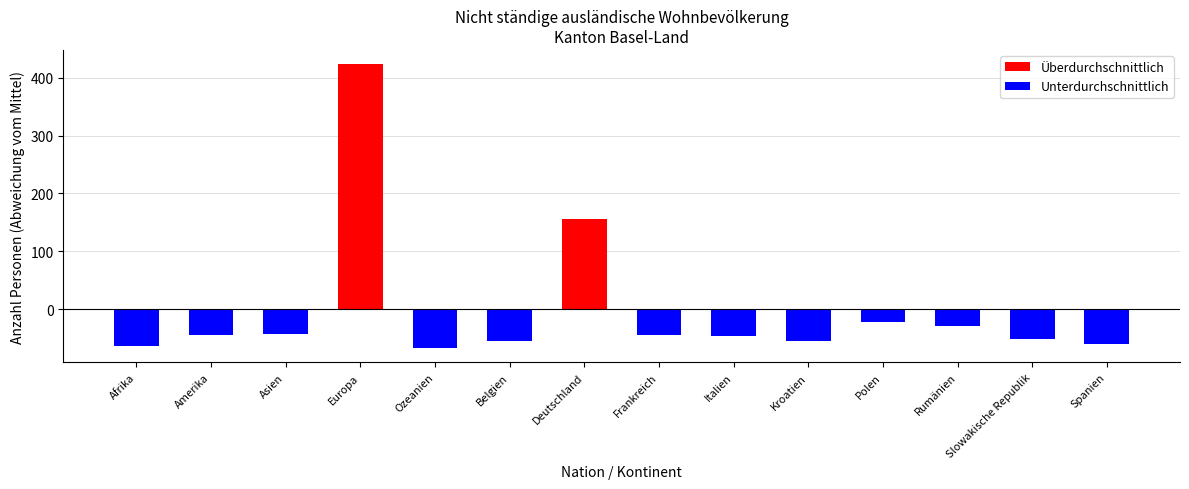

What is the maximum value shown in the chart?

423.1